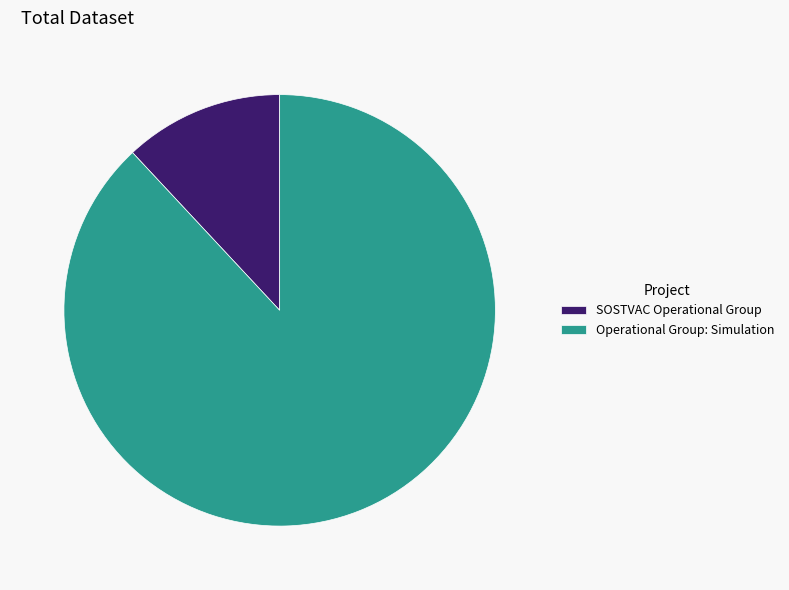

Rank the categories by value from highest to lowest.

Operational Group: Simulation, SOSTVAC Operational Group